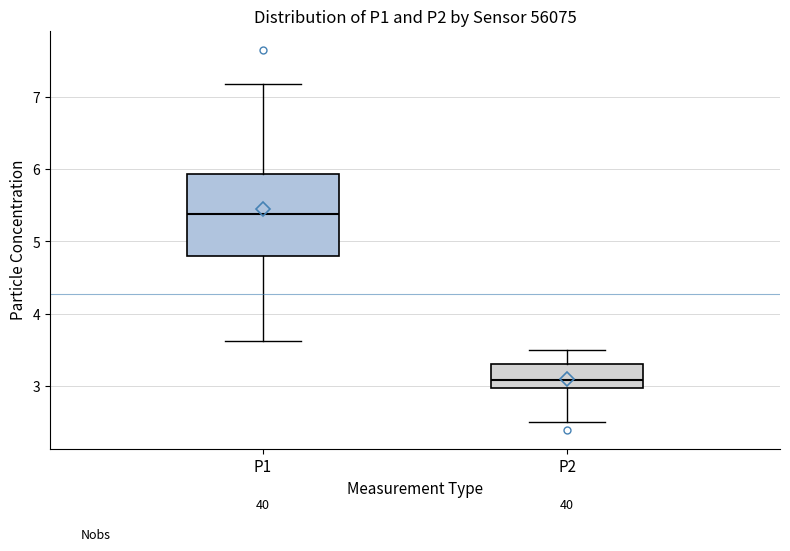

Which box is the tallest, from its lower edge to its upper edge?

P1